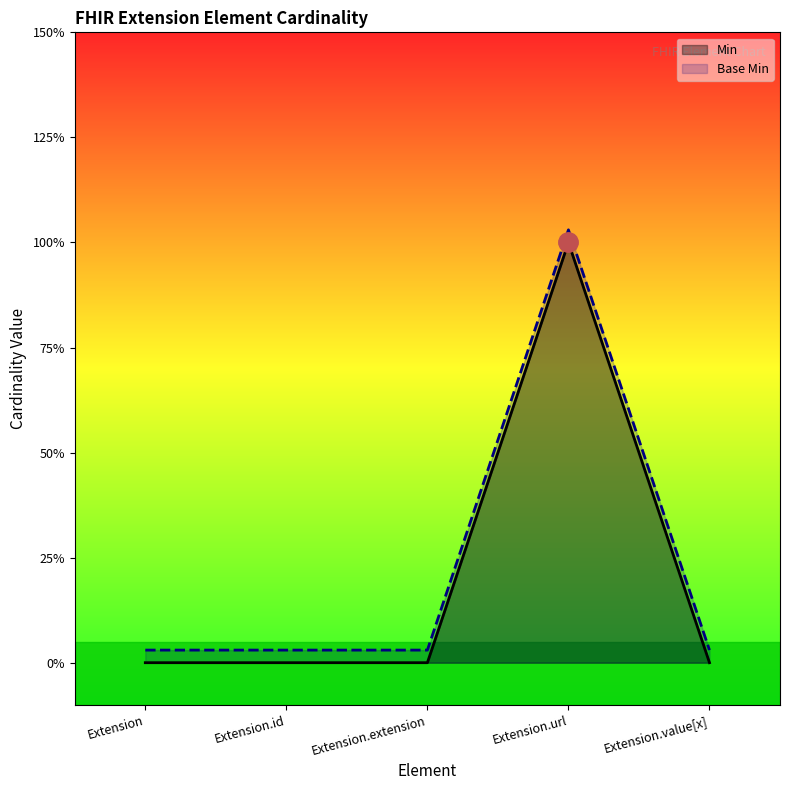

True or false: Min and Base Min cross at least once.

False